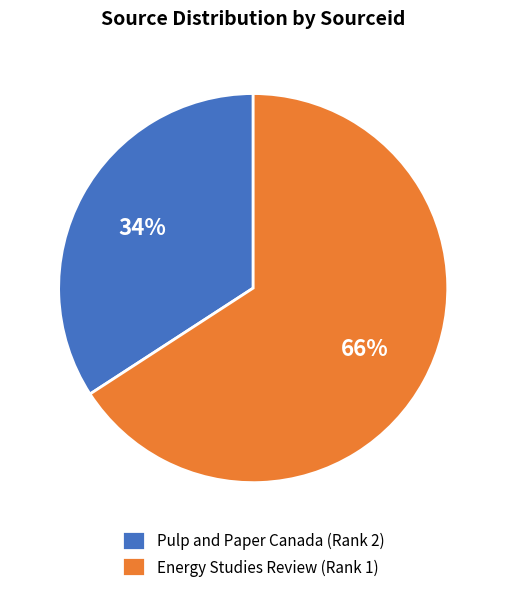

Which slice is the smallest?

Pulp and Paper Canada (Rank 2)